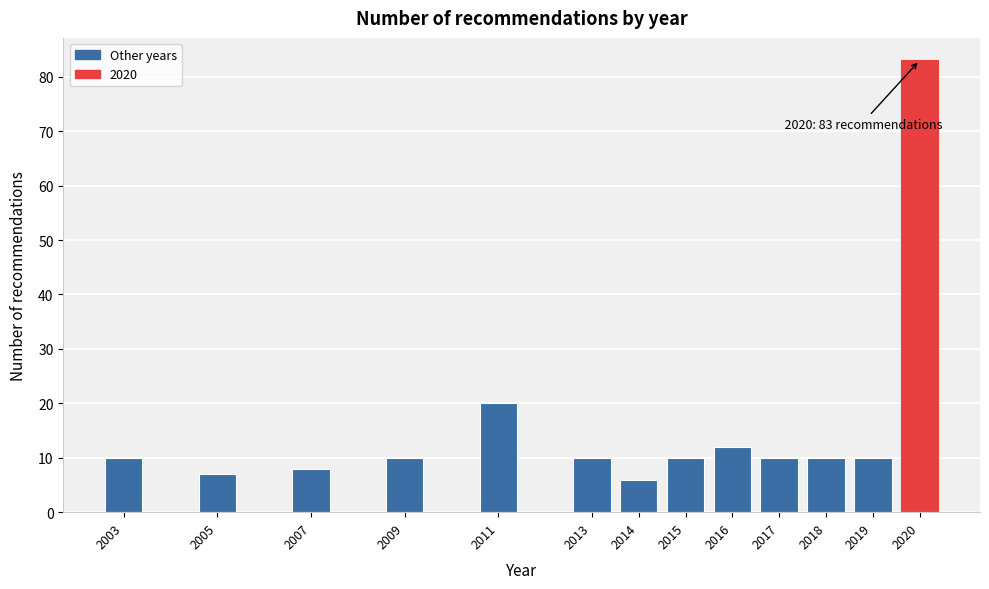

Reading right to left, what are all the values shown in this chart?

83	10	10	10	12	10	6	10	20	10	8	7	10